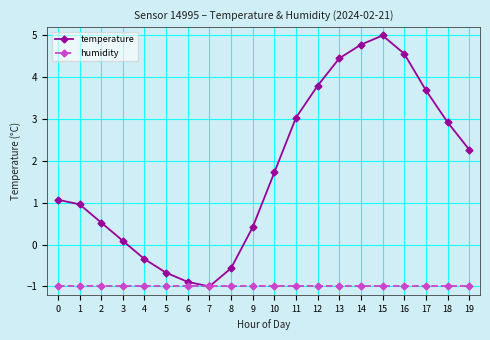

What is the spread (max minus min) of values at 9?

1.4